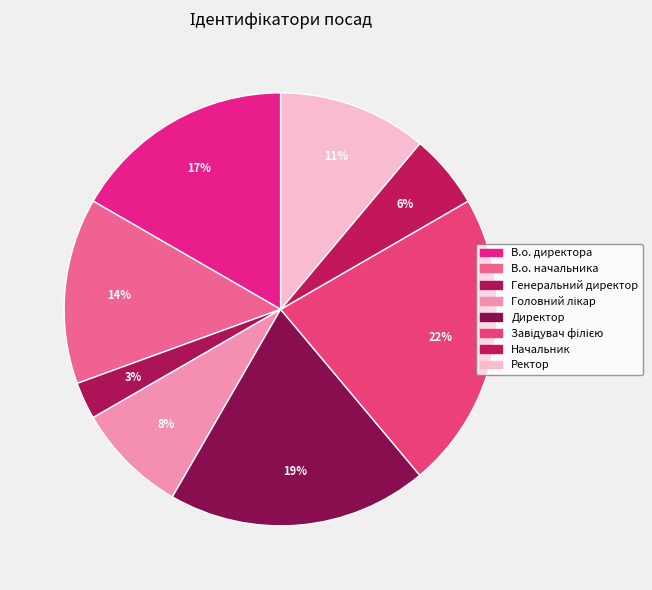

What percentage do Ректор and Завідувач філією together represent?

33.3%